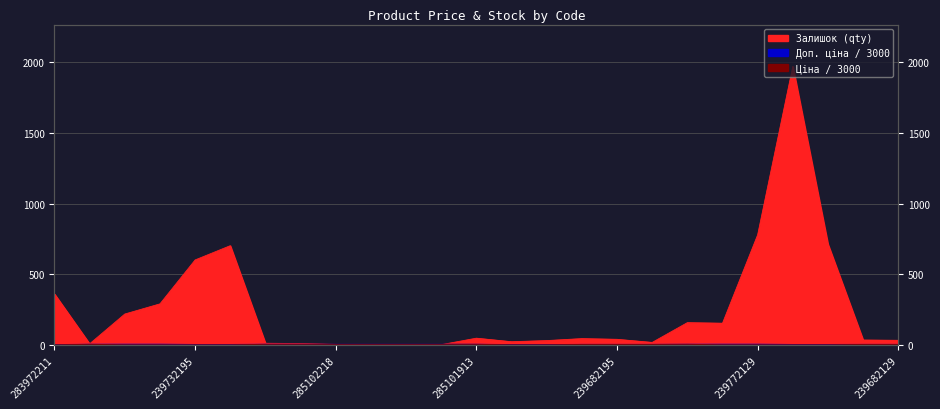

Does the chart have visible grid lines?

Yes